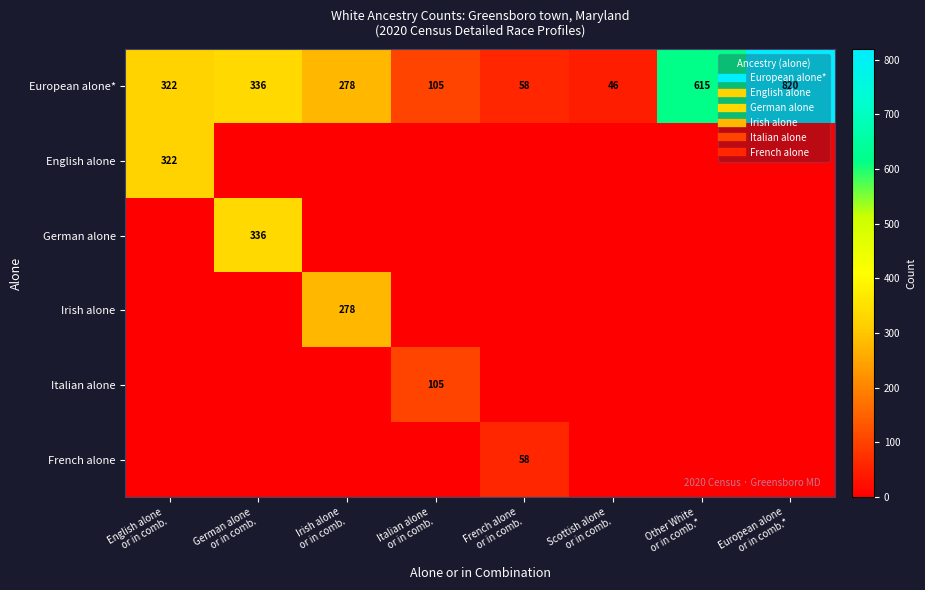

What is the difference between the maximum and second lowest values in the French alone series?

58